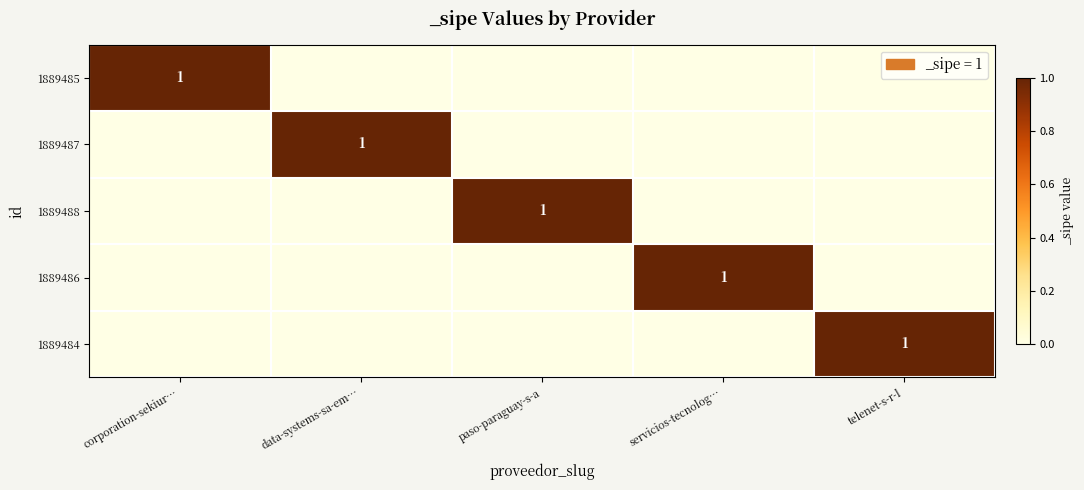

Which series has the largest total across all categories?

1889485